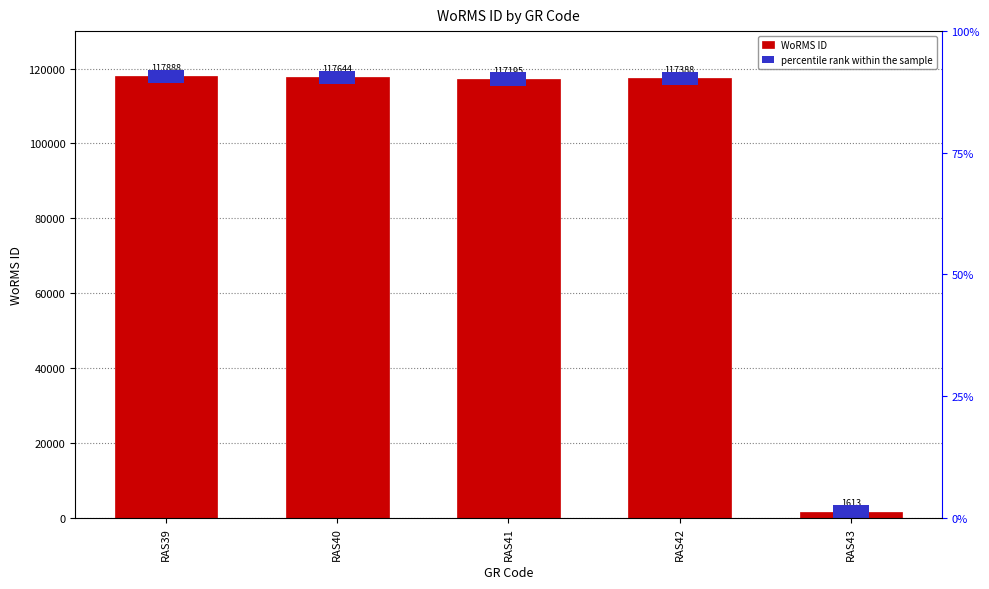

What is the sum of the values at RAS43 and RAS41?

118808